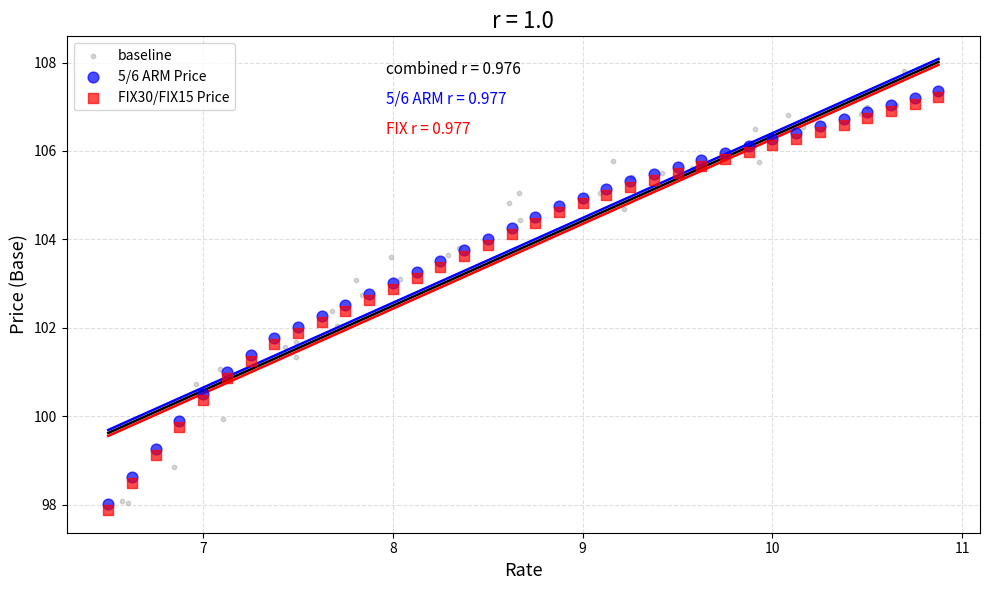

Which series reaches the maximum Y coordinate?

baseline